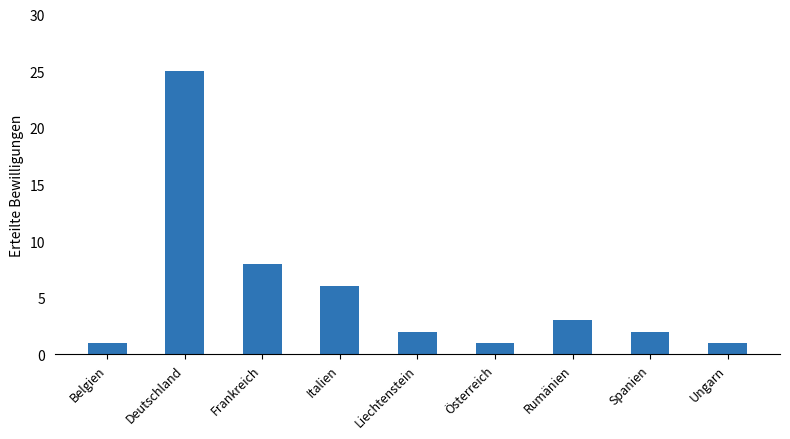

What is the label of the 7th bar from the left?

Rumänien